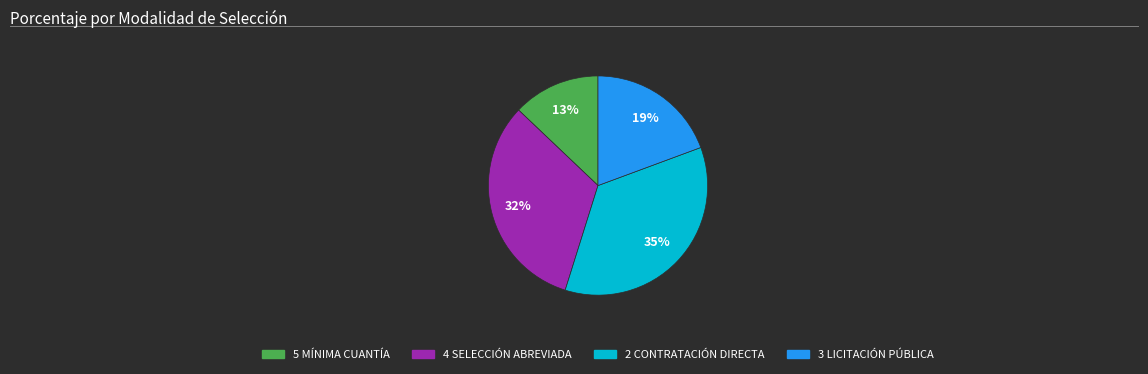

To the nearest percent, what portion does 5 MÍNIMA CUANTÍA represent?

13%